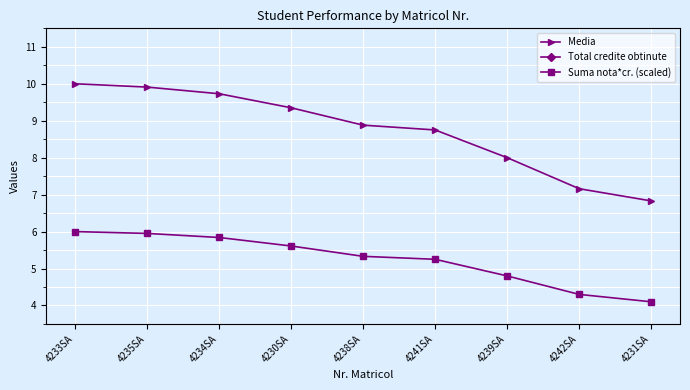

What is the smallest value displayed?

4.1